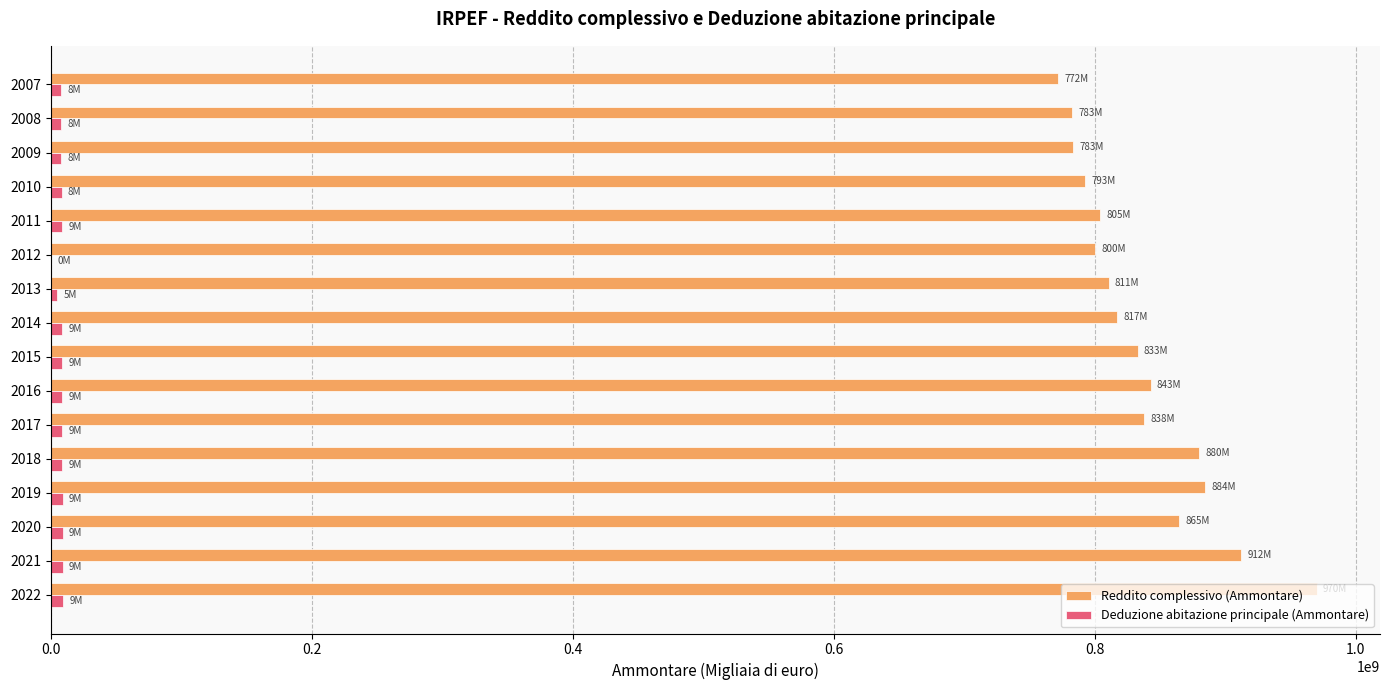

What is the maximum value shown in the chart?

970233239